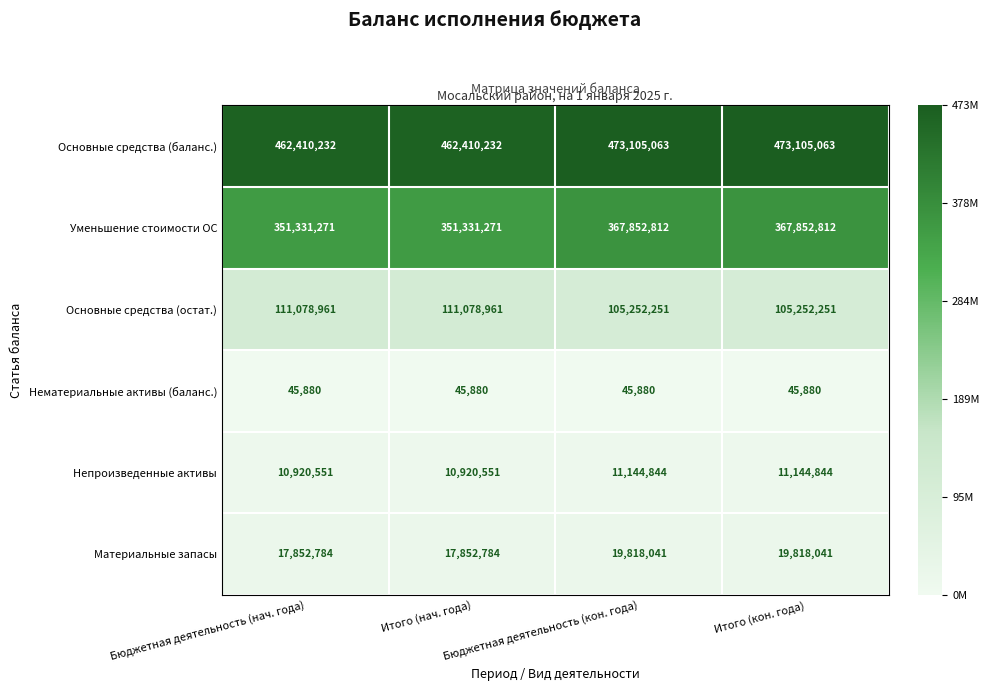

Which series has the largest range (max minus min)?

Уменьшение стоимости ОС